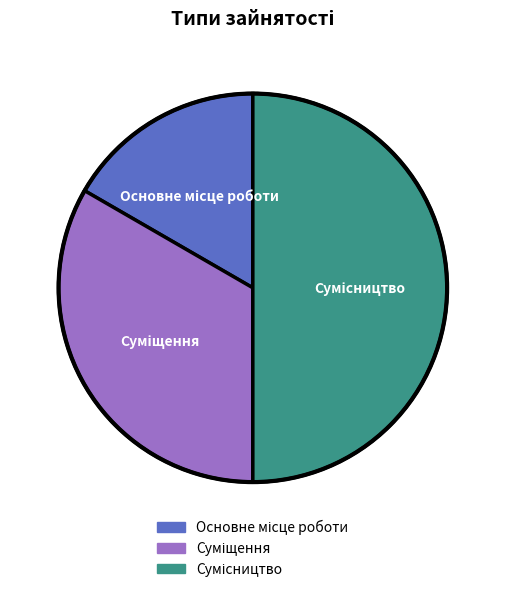

What portion of the pie excludes Суміщення?

66.7%